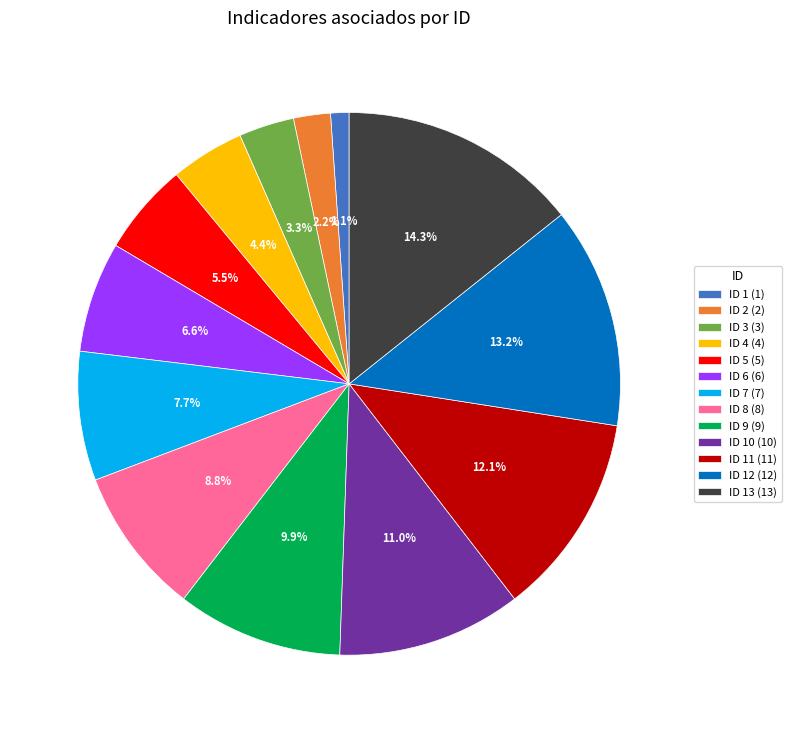

To the nearest percent, what is the difference between the largest and smallest slice percentages?

13%